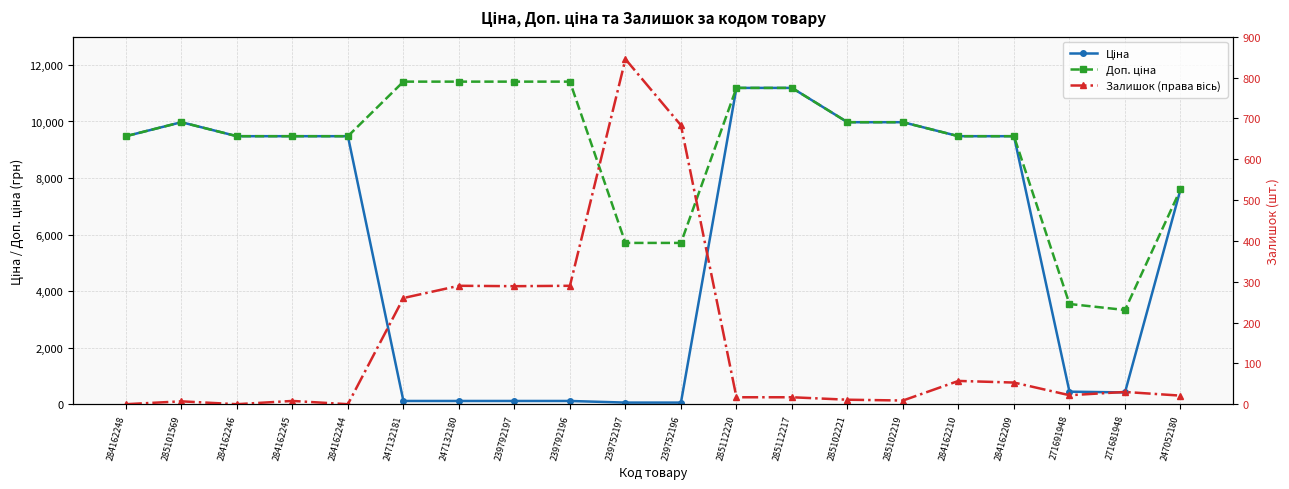

Is it true that Доп. ціна equals 17118.5 at 285101569?

False